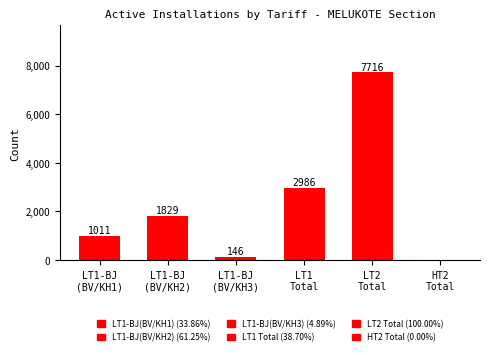

What is the maximum value shown in the chart?

7716